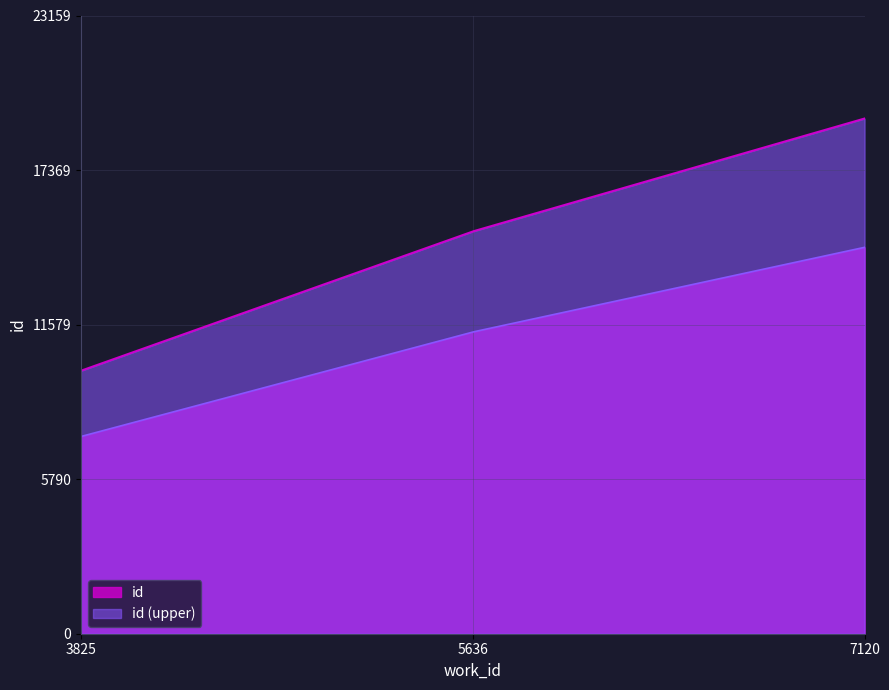

Reading left to right, what are all the values shown in this chart?

9850	15069	19299